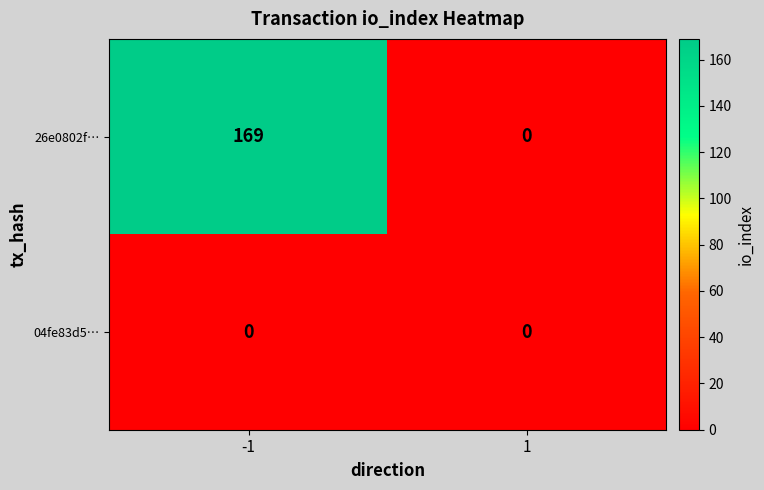

What is the difference between the highest and lowest values at -1?

169